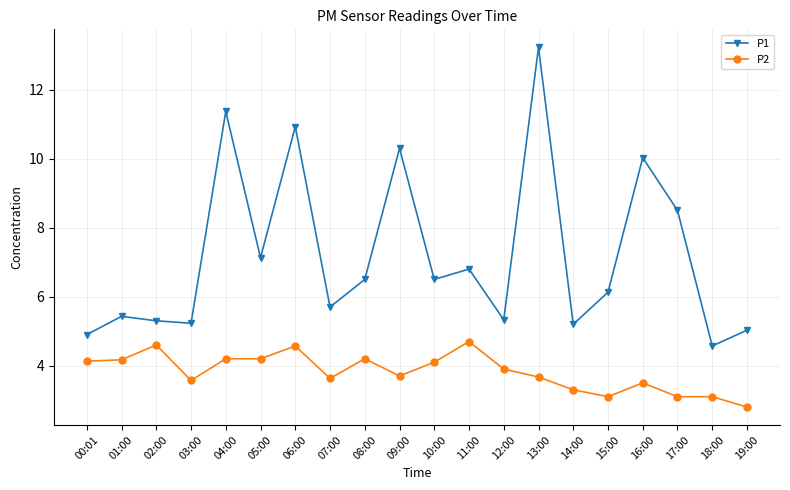

Which label corresponds to the smallest value in the chart?

19:00